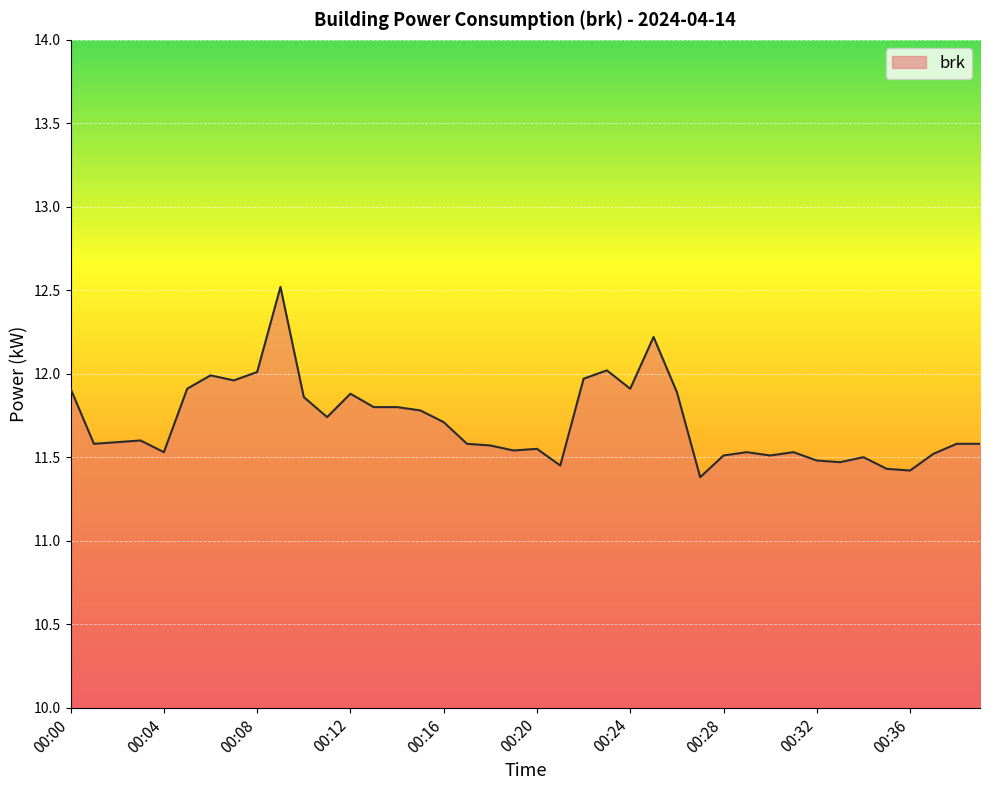

What is the difference between the maximum and minimum values?

1.1